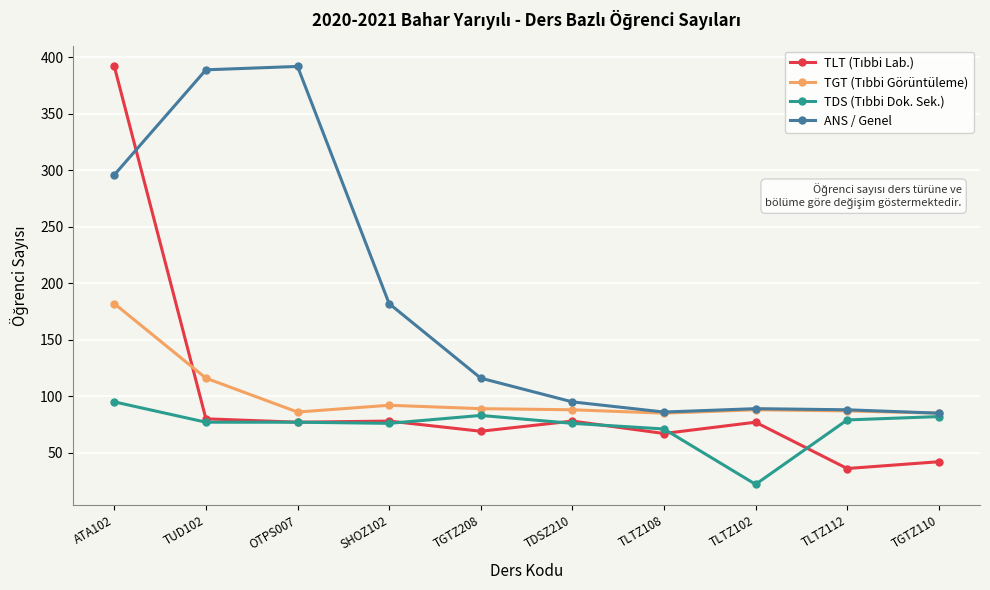

What is the label of the 7th point from the left?

TLTZ108